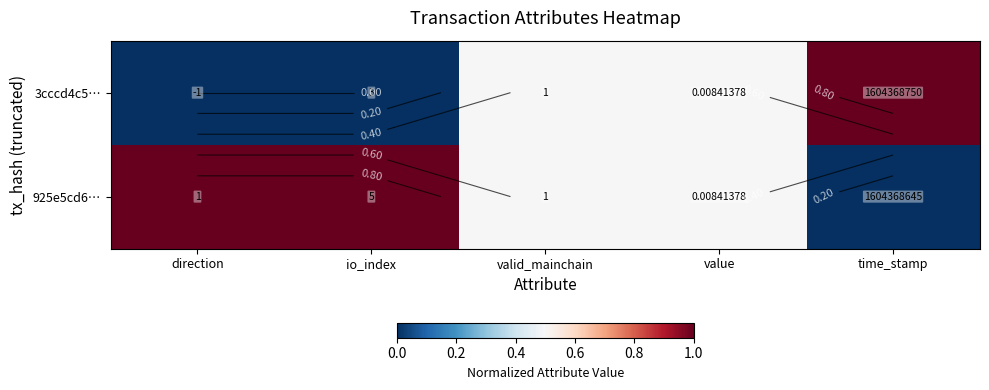

What is the average value of the 925e5cd6… series?

0.6